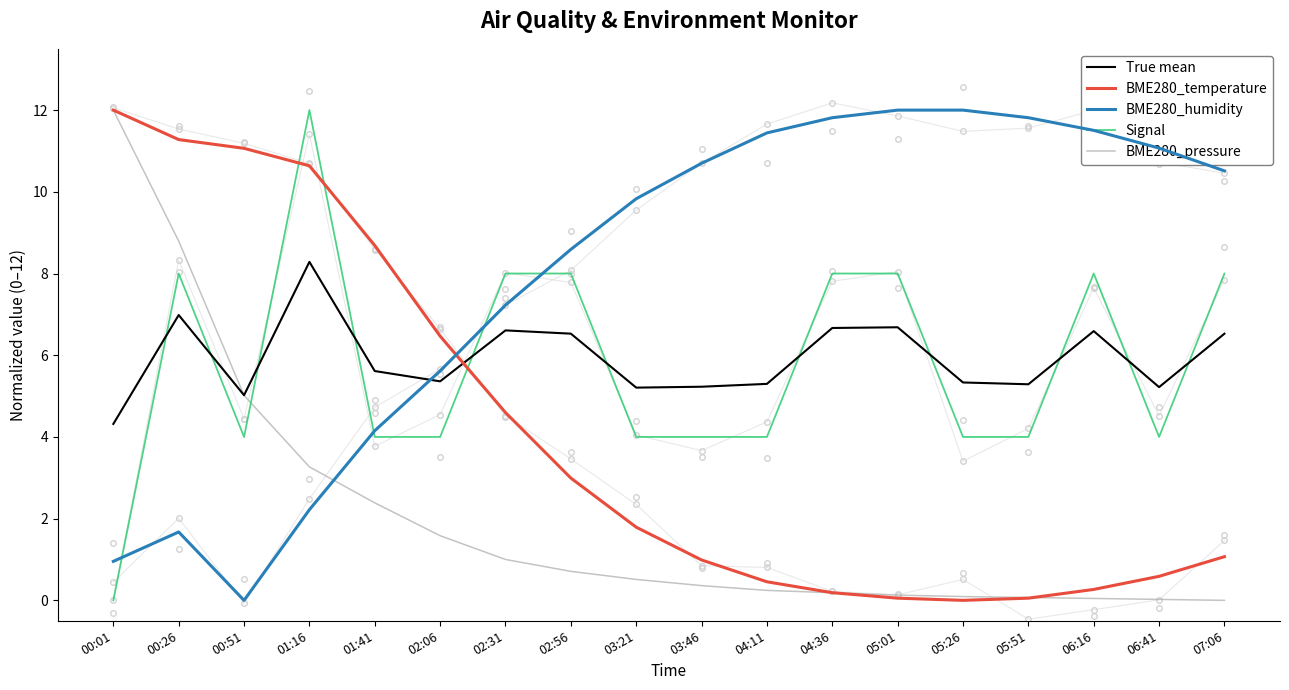

What is the total value across all series at 04:11?

21.4